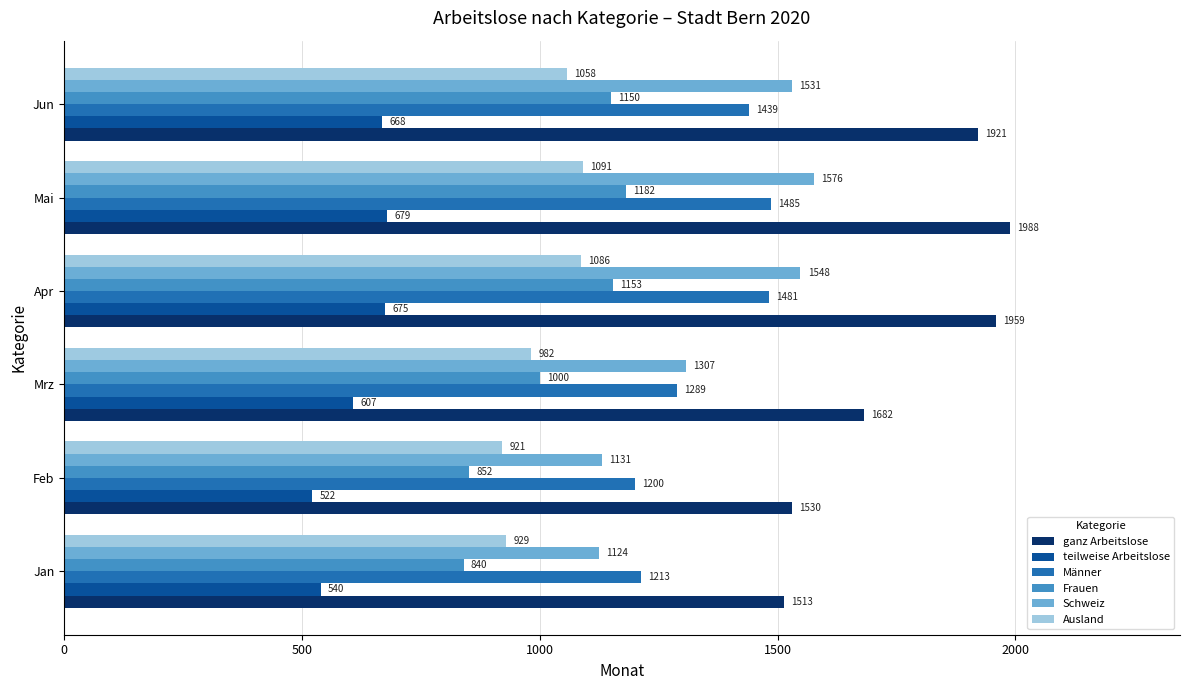

Rank the series by their maximum value, from lowest to highest.

teilweise Arbeitslose, Ausland, Frauen, Männer, Schweiz, ganz Arbeitslose